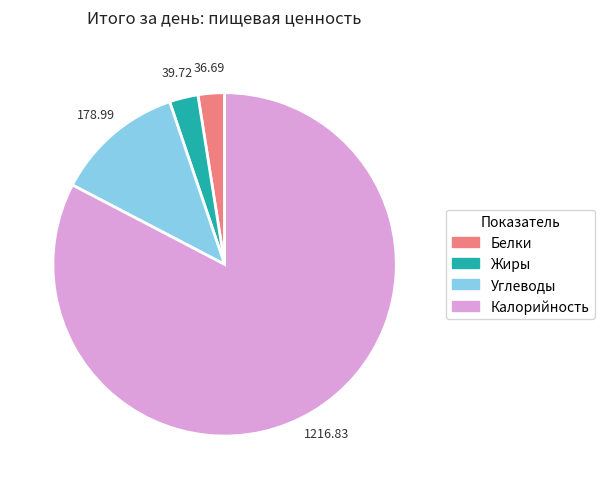

Do Калорийность and Жиры together represent more than half of the pie?

Yes